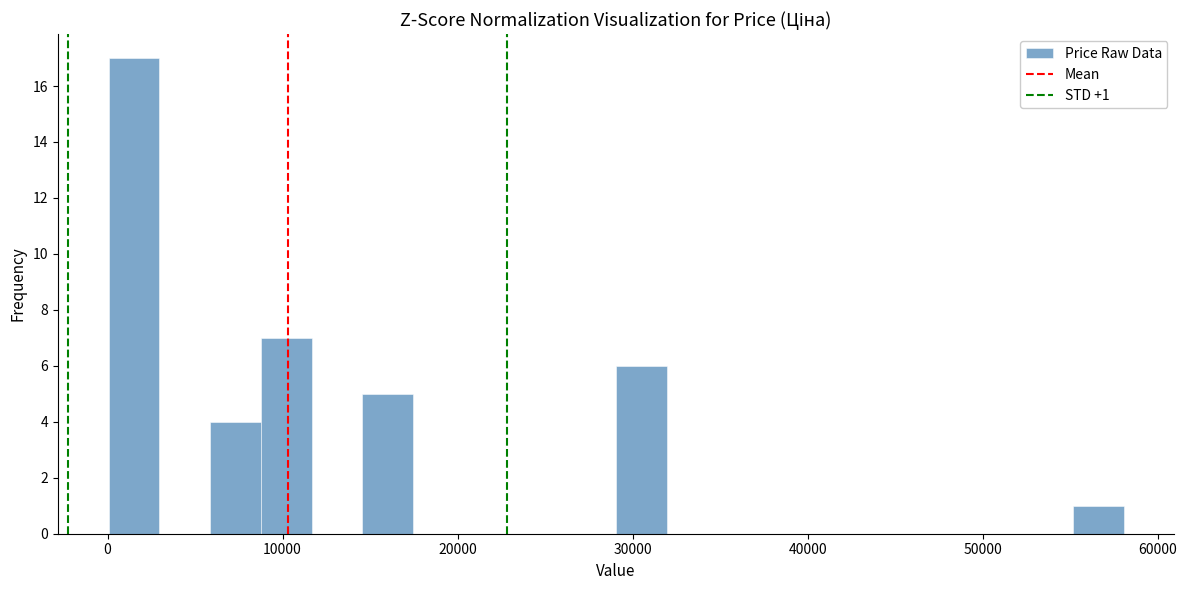

Read against the x-axis, roughly where is the centre of the tallest bar?

2000